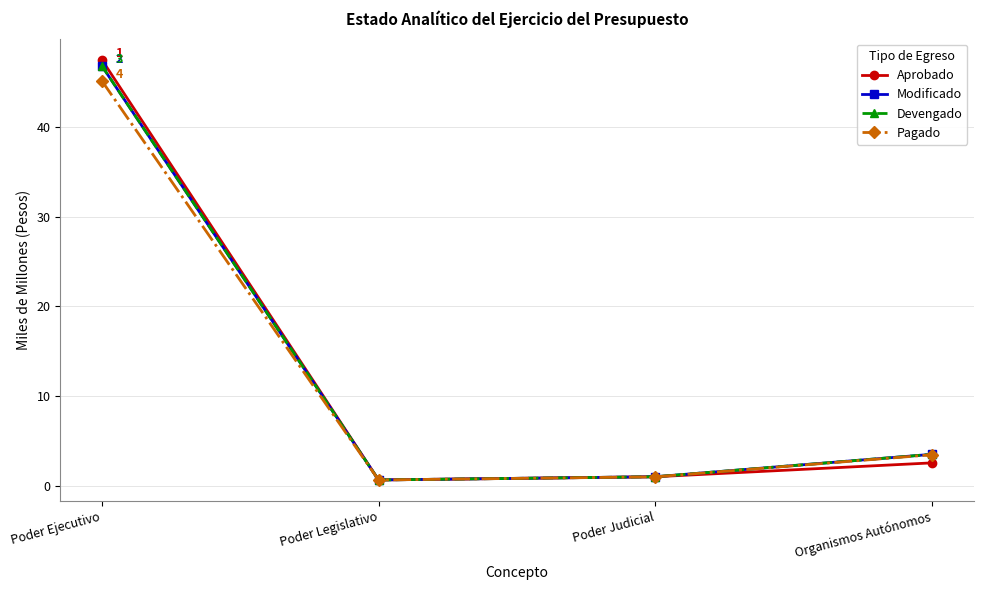

What is the difference between the highest and lowest values at Poder Ejecutivo?

2.3